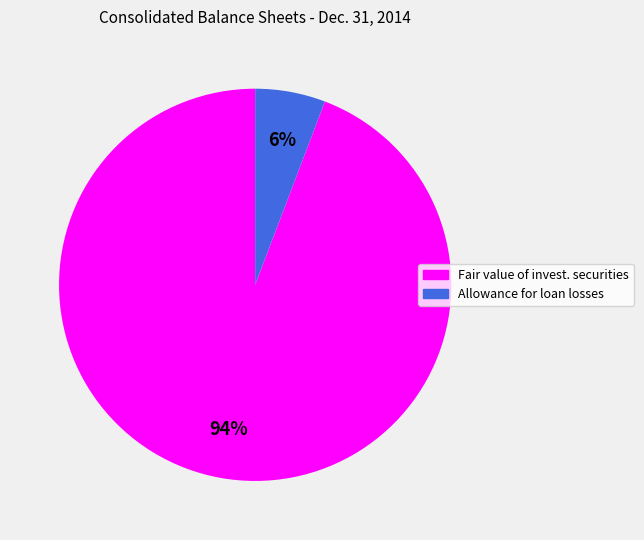

Is there a majority slice in this chart?

Yes